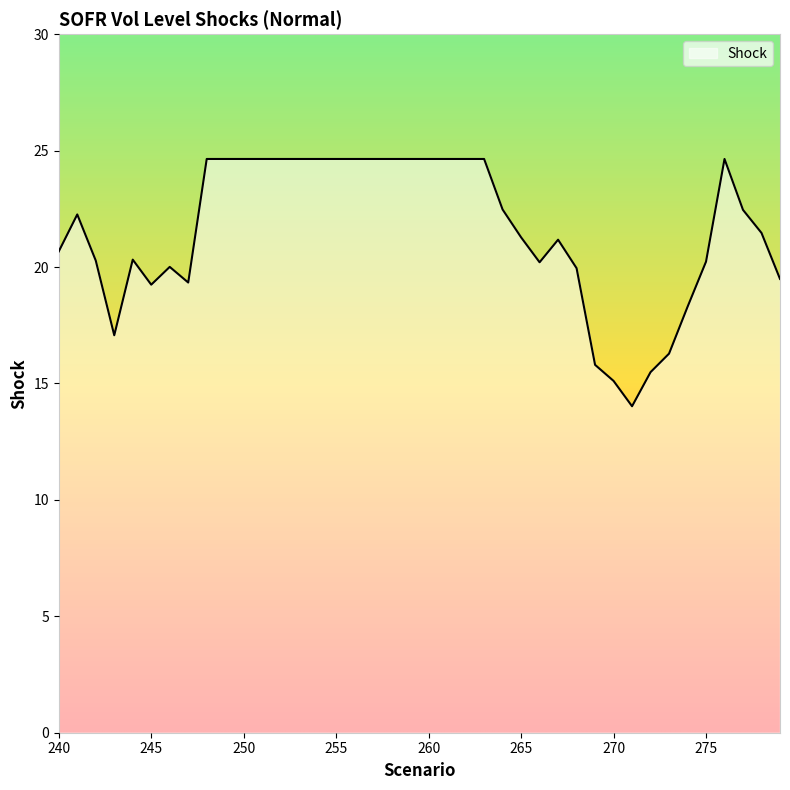

Is this an area chart (filled region under the line)?

No